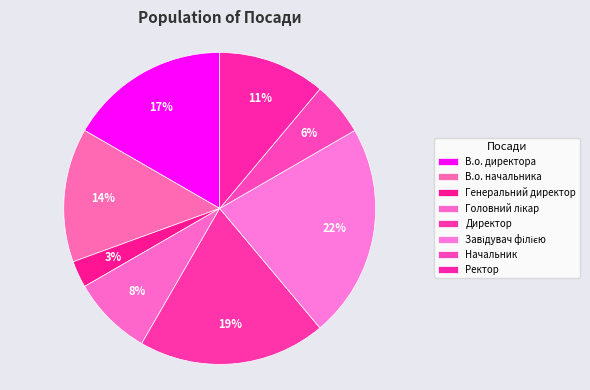

What is the ratio of the value at В.о. директора to the value at Завідувач філією?

0.8